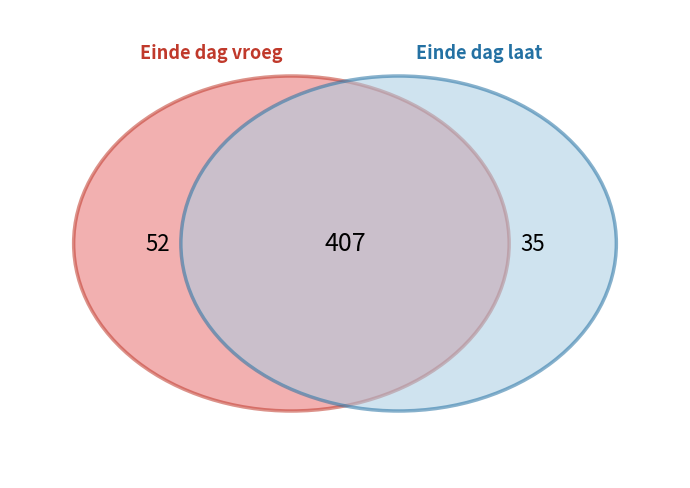

To the nearest percent, what is the average slice percentage?

8%